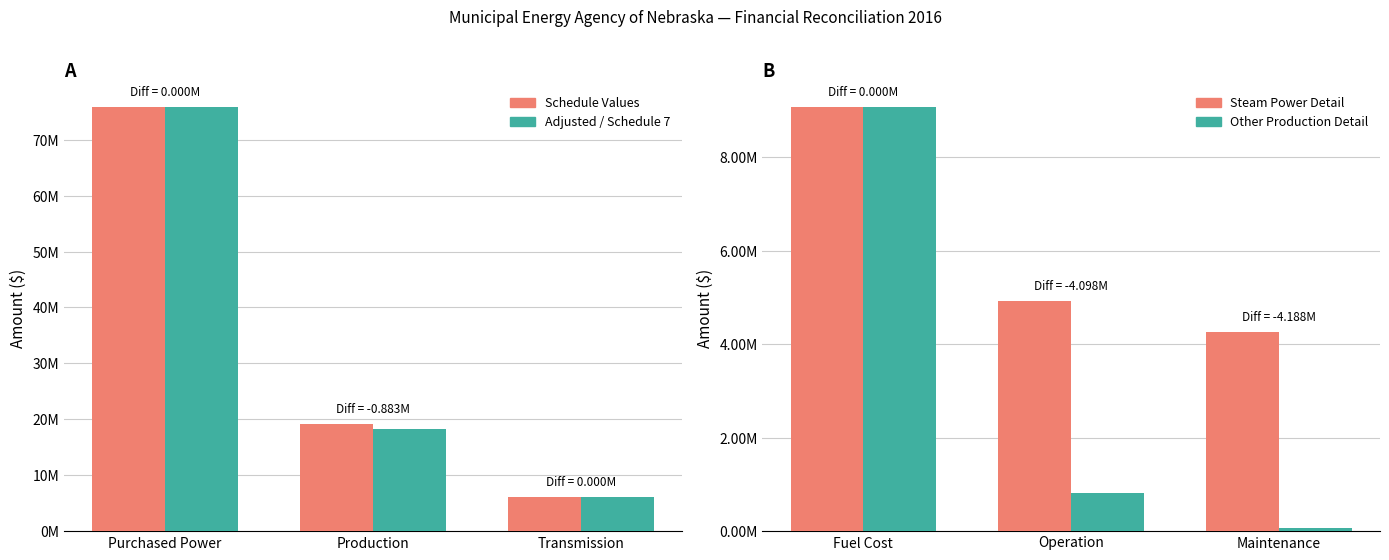

What is the approximate value of Schedule Values at Transmission, to the nearest 100?

6091600